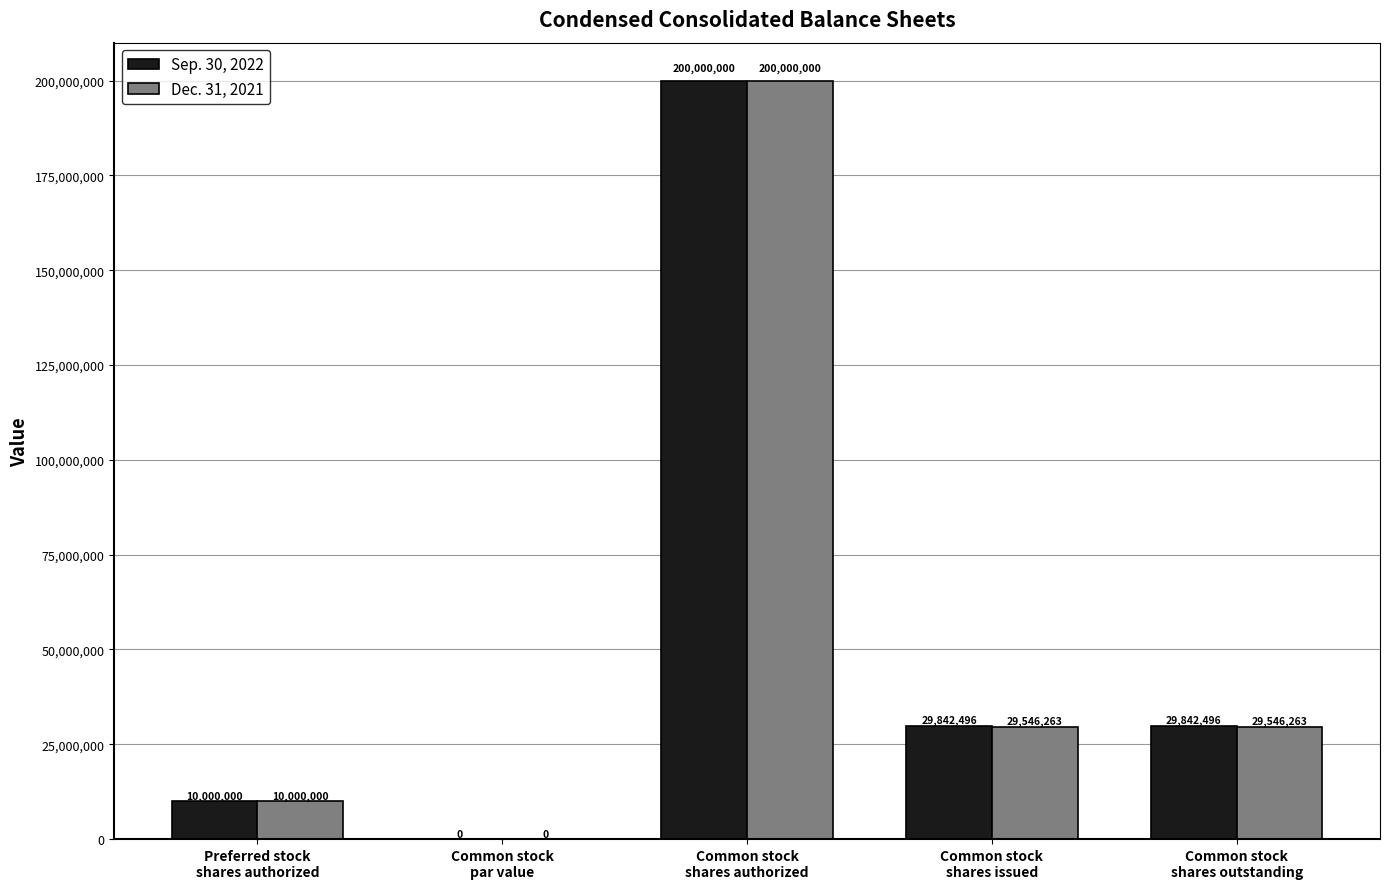

What is the sum of all Dec. 31, 2021 values?

269092526.0